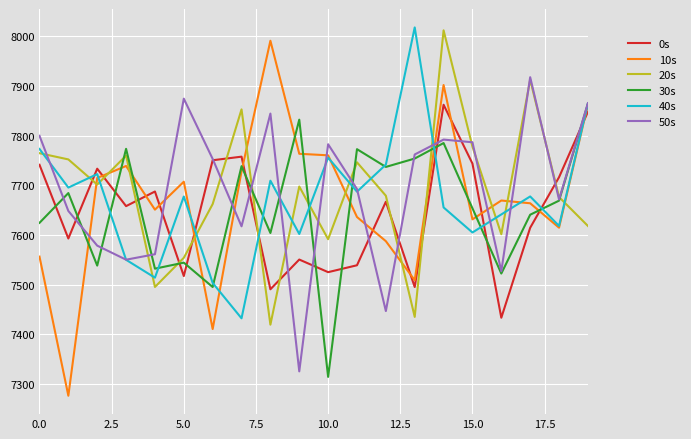

Which series has the largest range (max minus min)?

10s